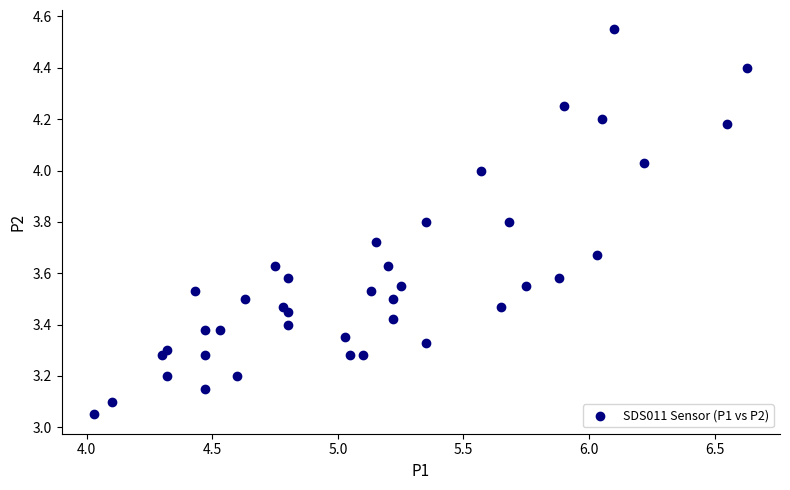

What is the range of X values (max minus min)?

2.6